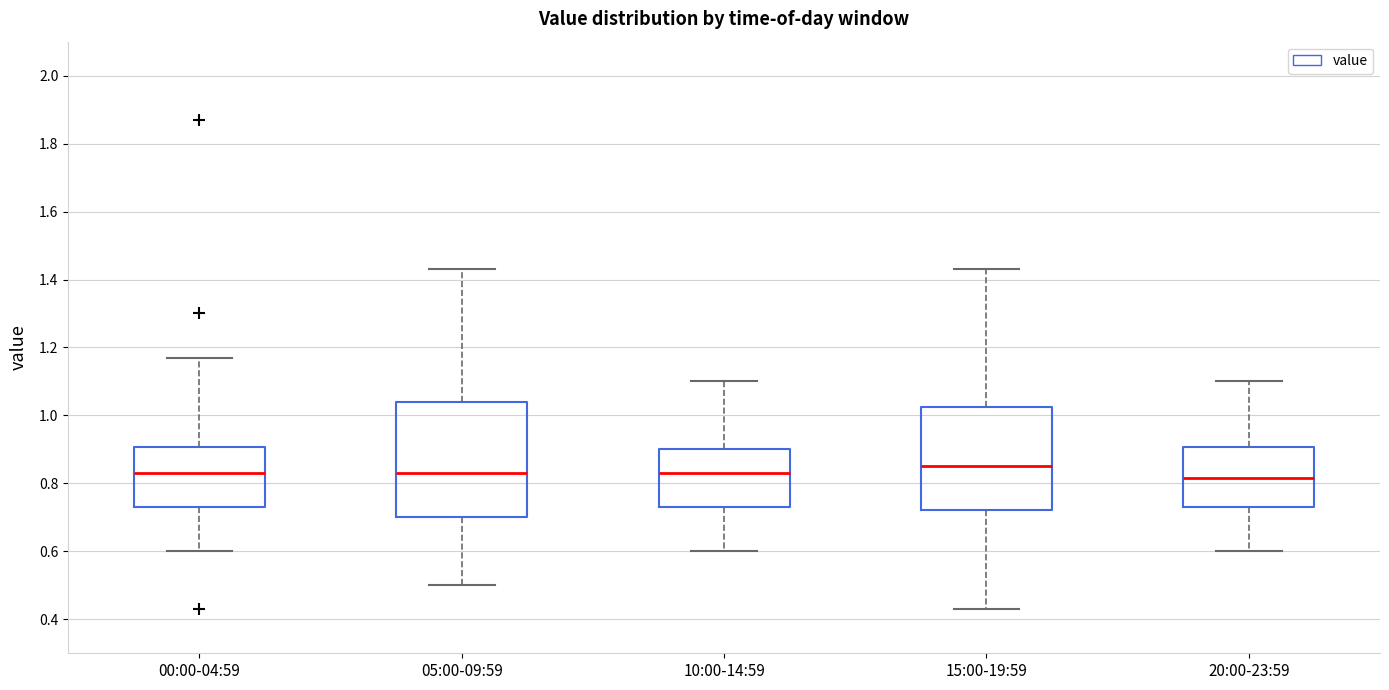

Which box's median line is the highest?

15:00-19:59